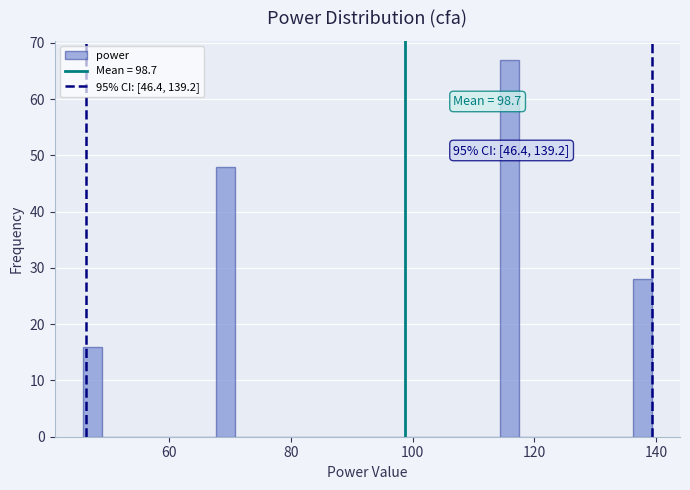

Read against the x-axis, roughly where is the centre of the tallest bar?

116